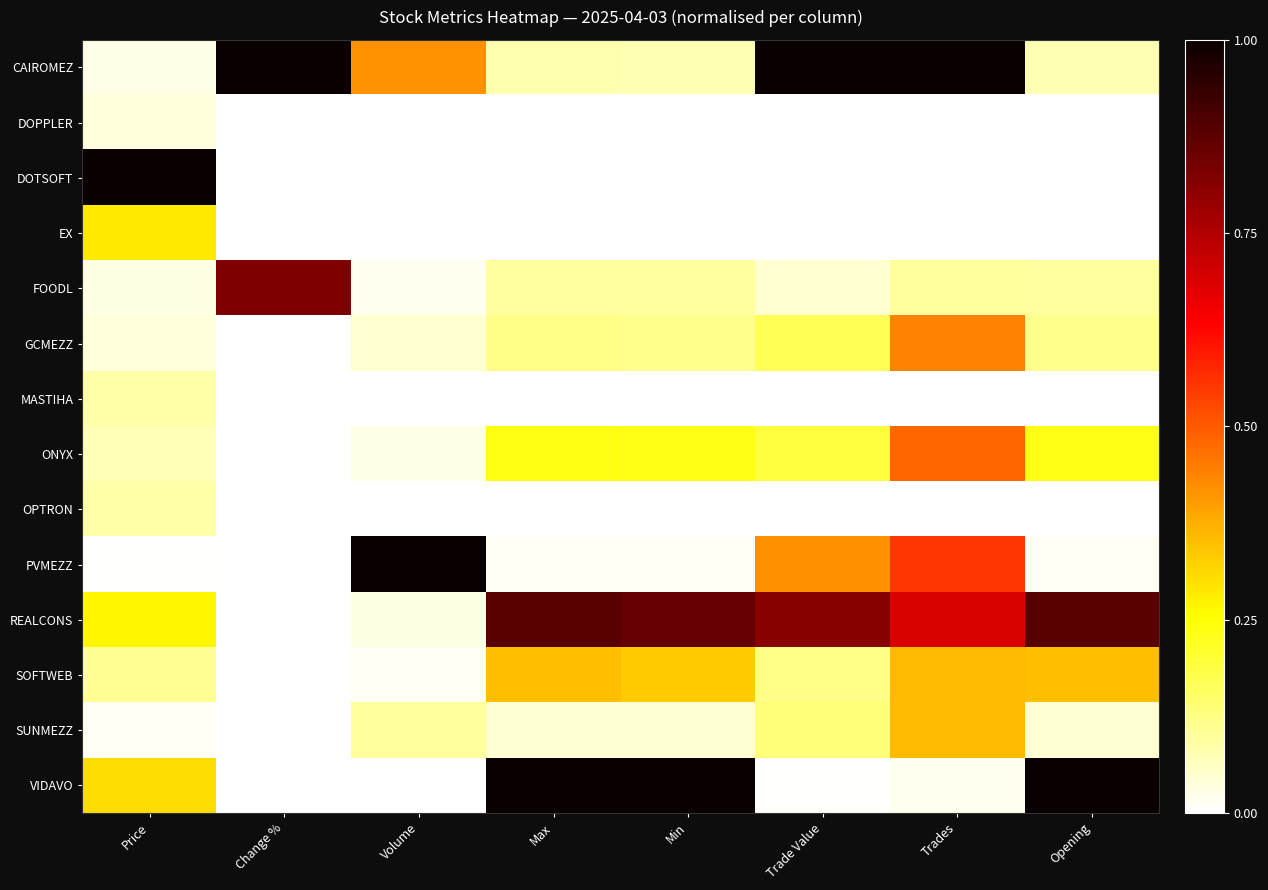

Count the number of categories in the chart.

8